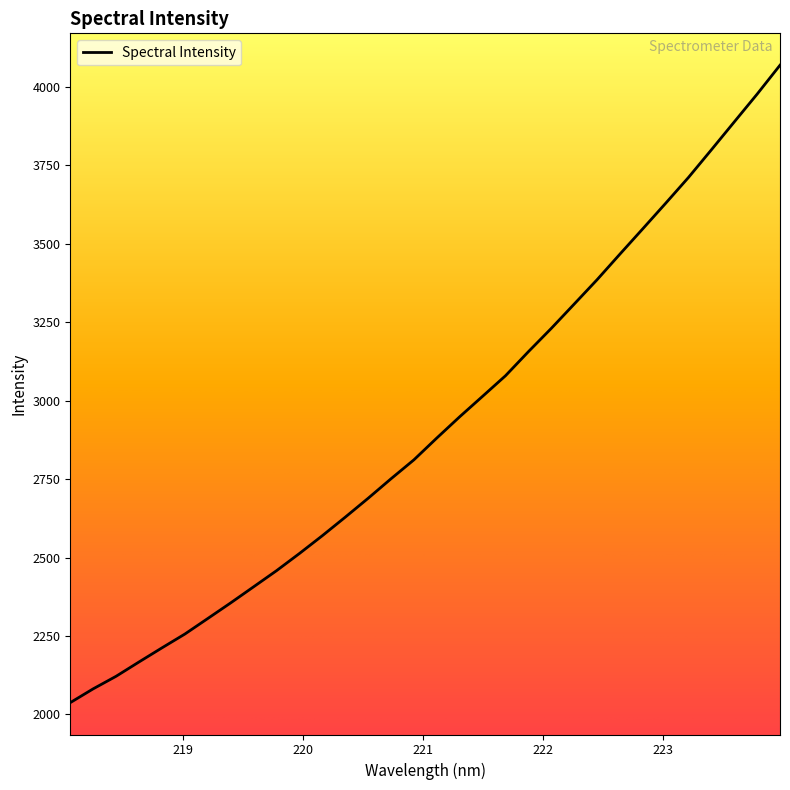

The chart shows a value of 1646.3 at 220.7354. True or false?

False